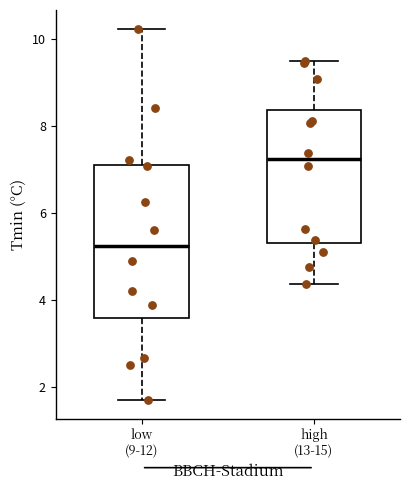

Which box has the lowest median line?

low (9-12)